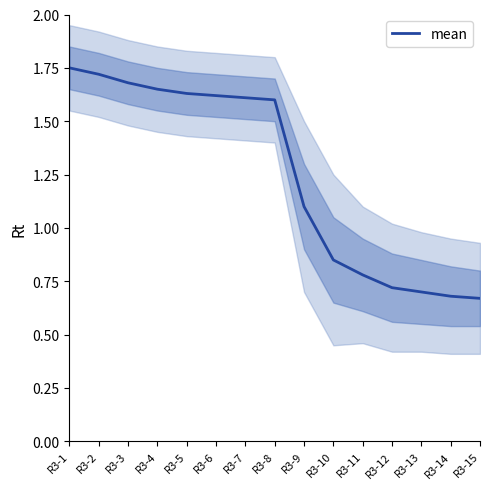

List the labels in order of value, largest first.

R3-1, R3-2, R3-3, R3-4, R3-5, R3-6, R3-7, R3-8, R3-9, R3-10, R3-11, R3-12, R3-13, R3-14, R3-15